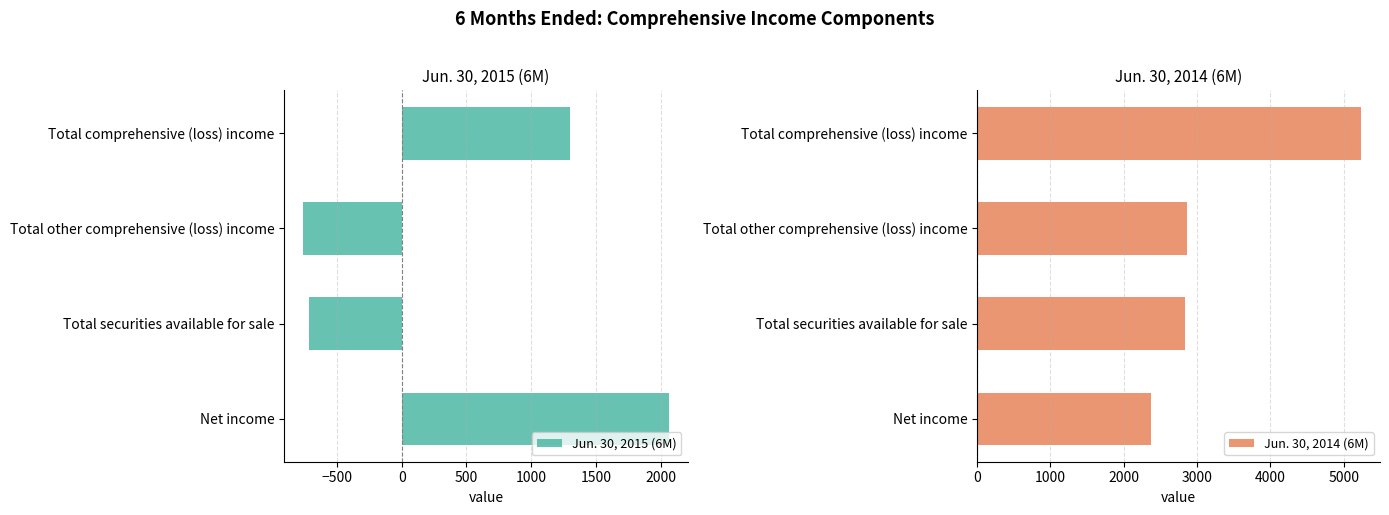

The Jun. 30, 2015 (6M) series shows 1722 at Total comprehensive (loss) income. True or false?

False